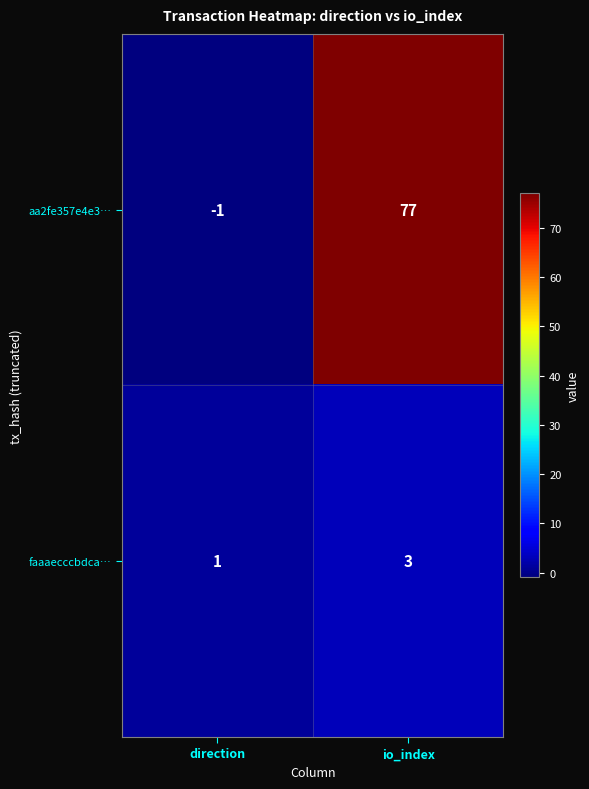

What is the sum of the aa2fe357e4e3… values at io_index and direction?

76